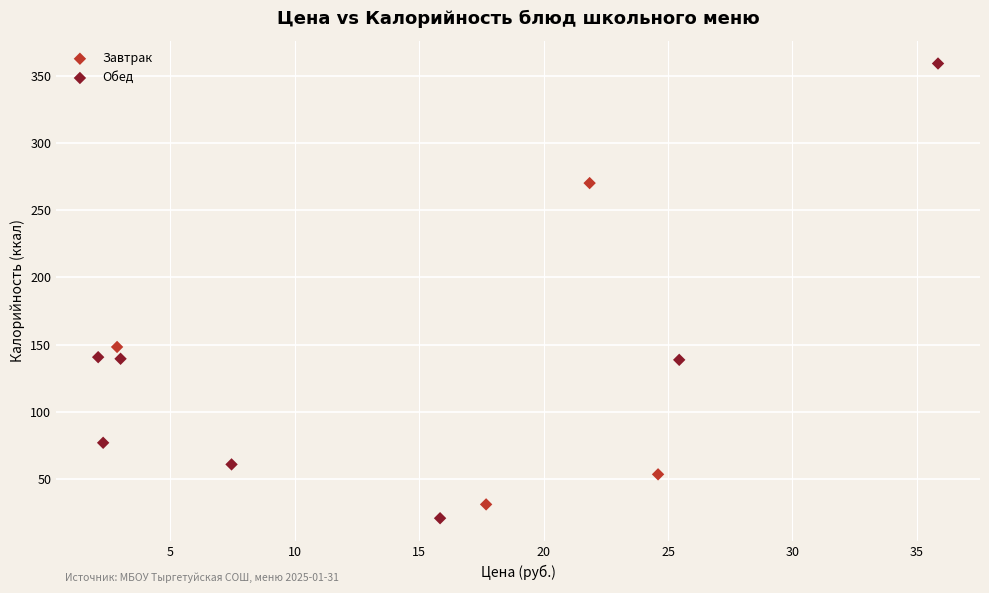

Which series has the widest spread of Y values?

Обед